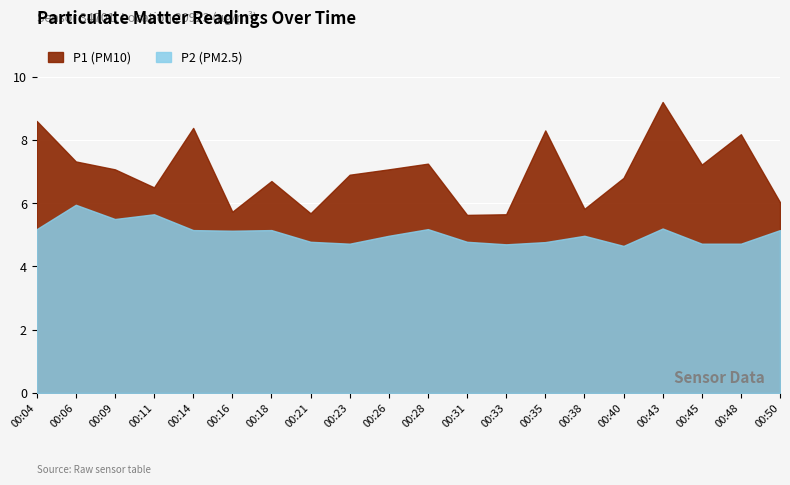

Between 00:14 and 00:43, which is larger?

00:43